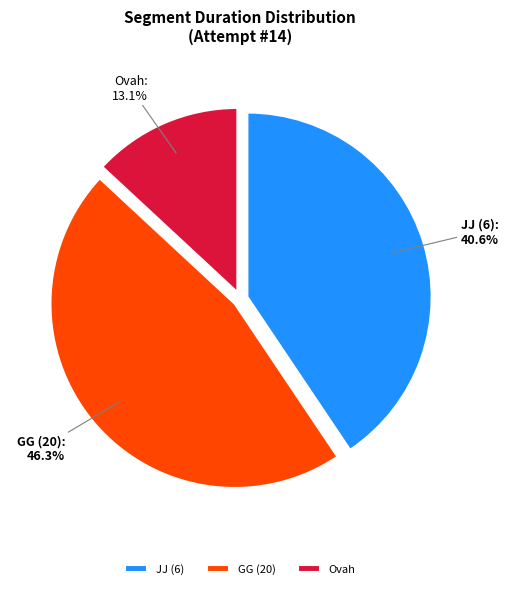

To the nearest percent, what portion does GG (20) represent?

46%